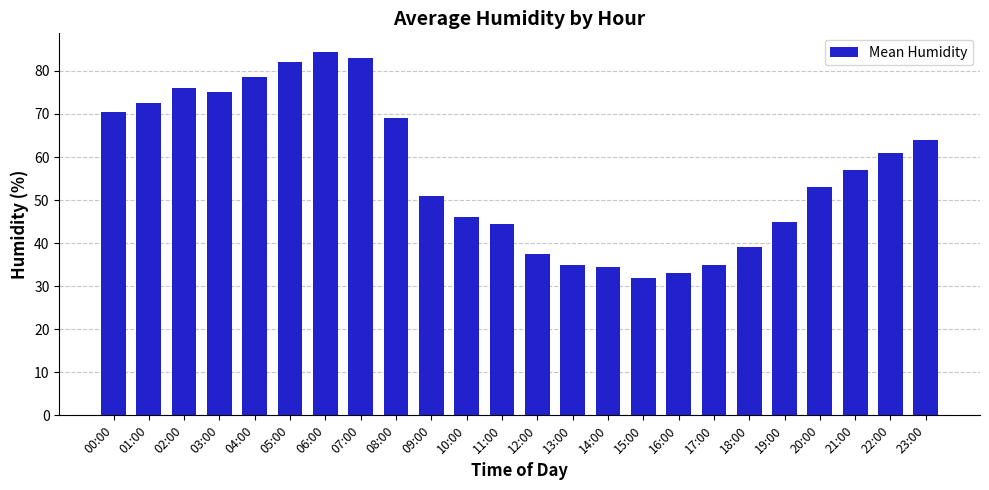

What is the change in value from 05:00 to 09:00?

-31.0